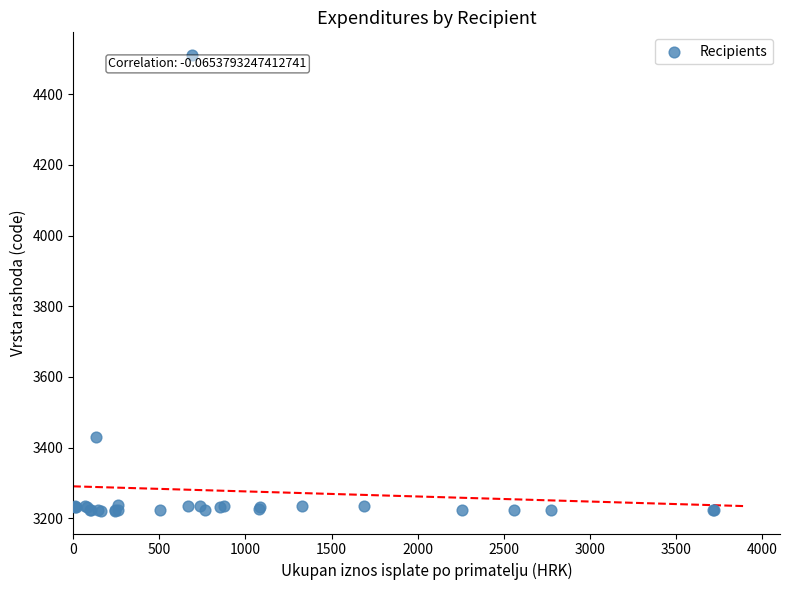

What Y value in the scatter plot is closest to 3866?

3431